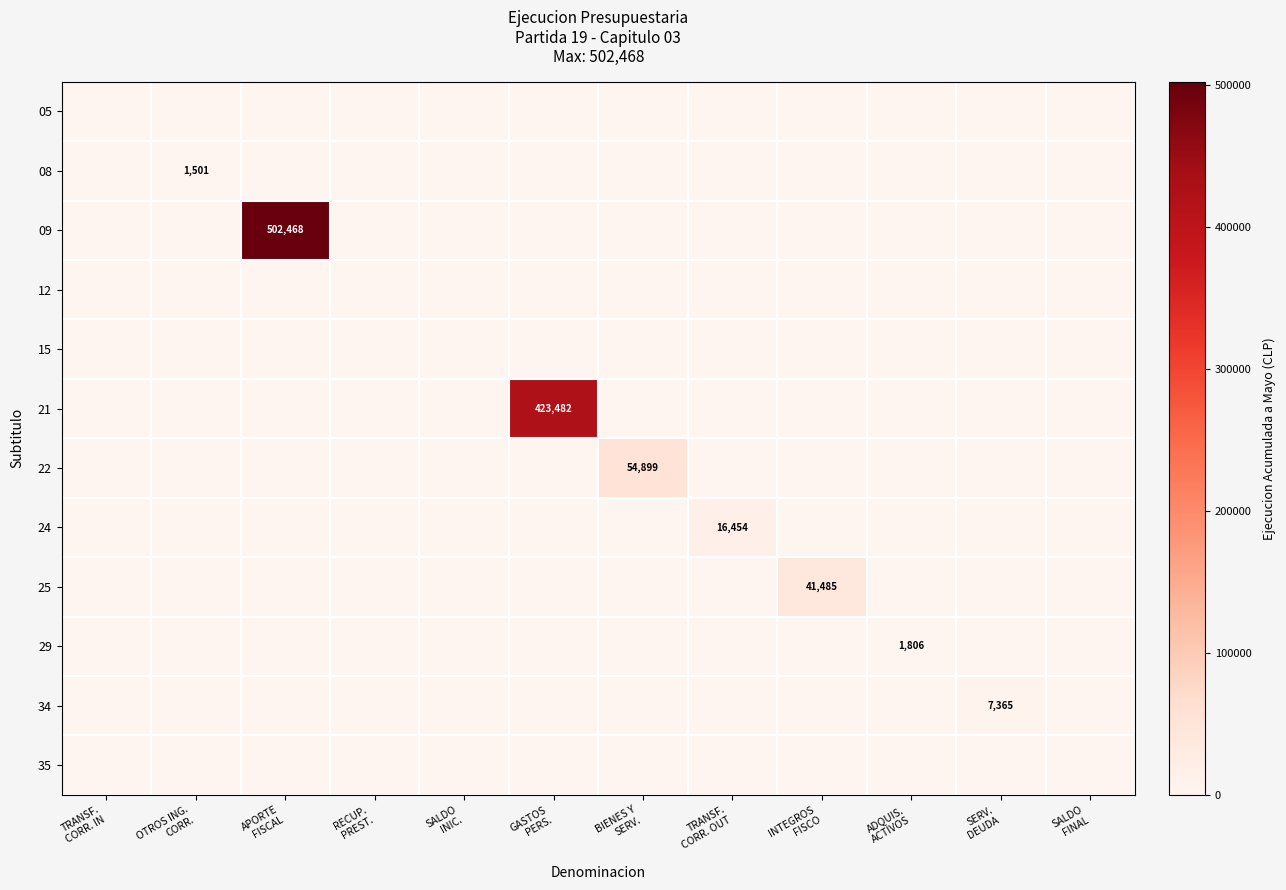

At which label does 25 reach its minimum?

TRANSF. CORR. IN